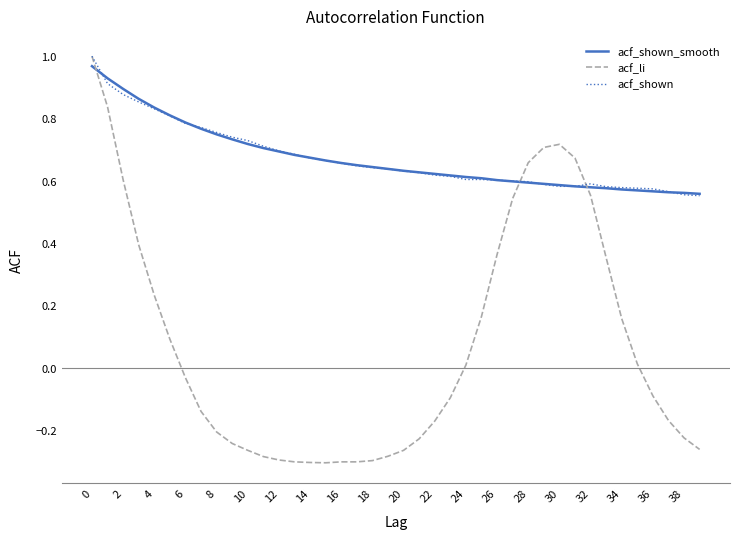

True or false: acf_li and acf_shown_smooth cross at least once.

True